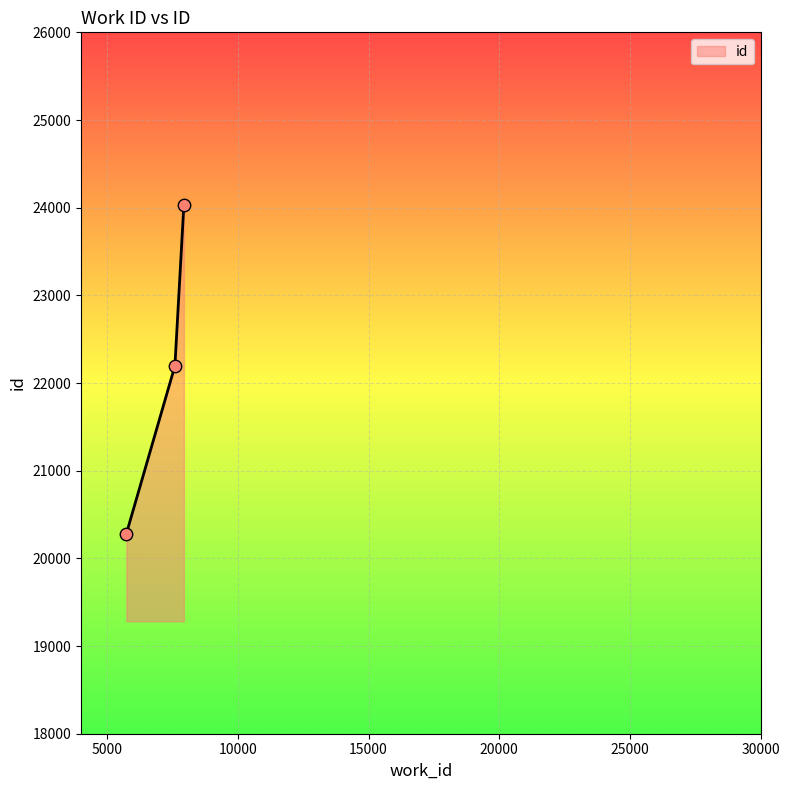

What is the difference between the maximum and minimum values?

3746